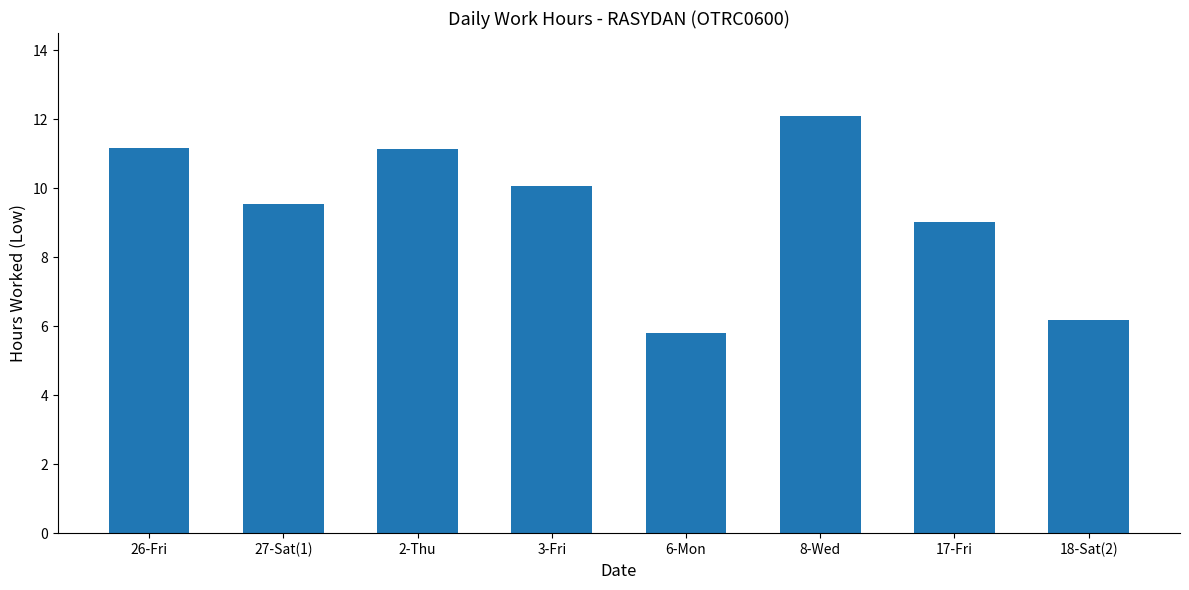

What is the ratio of the value at 6-Mon to the value at 2-Thu?

0.5